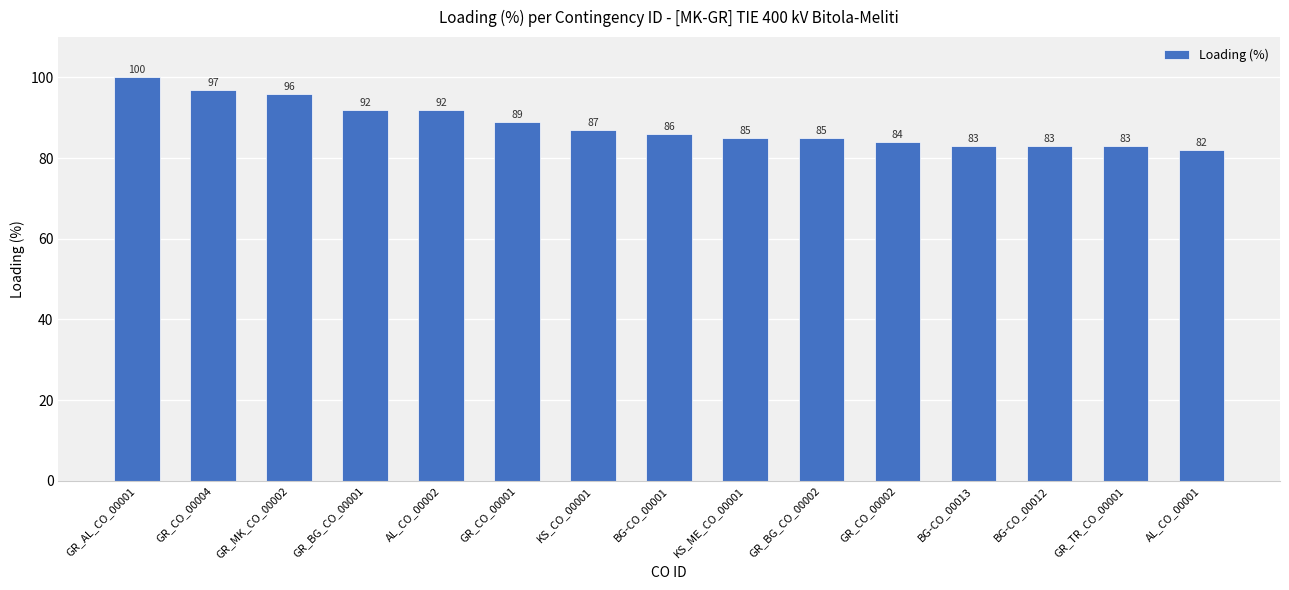

Reading right to left, list all the values displayed in this chart.

AL_CO_00001=82	GR_TR_CO_00001=83	BG-CO_00012=83	BG-CO_00013=83	GR_CO_00002=84	GR_BG_CO_00002=85	KS_ME_CO_00001=85	BG-CO_00001=86	KS_CO_00001=87	GR_CO_00001=89	AL_CO_00002=92	GR_BG_CO_00001=92	GR_MK_CO_00002=96	GR_CO_00004=97	GR_AL_CO_00001=100